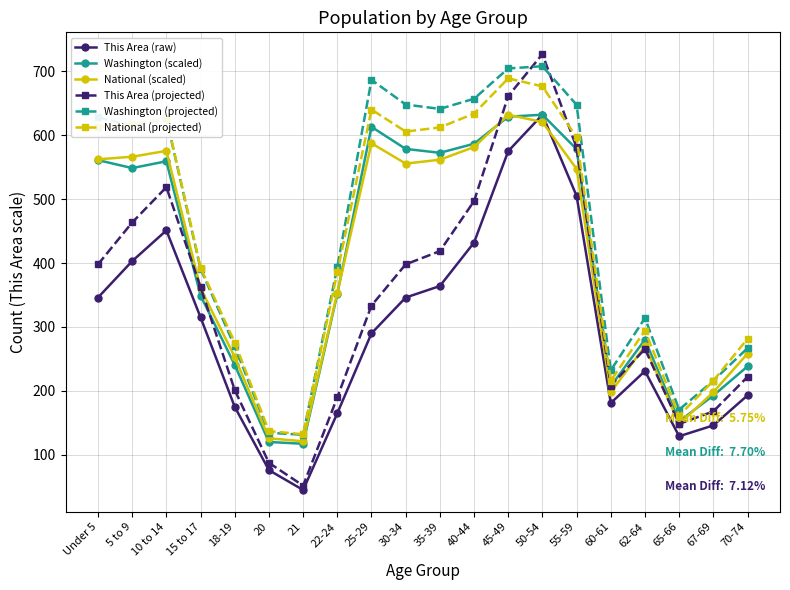

How many interior local valleys does the Washington (projected) series have?

5